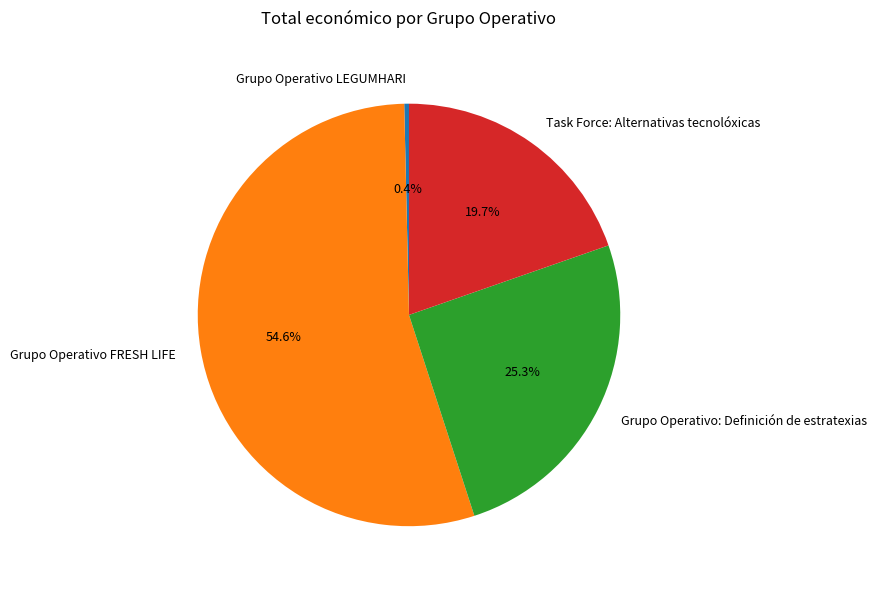

Rank the categories by value from lowest to highest.

Grupo Operativo LEGUMHARI, Task Force: Alternativas tecnolóxicas, Grupo Operativo: Definición de estratexias, Grupo Operativo FRESH LIFE